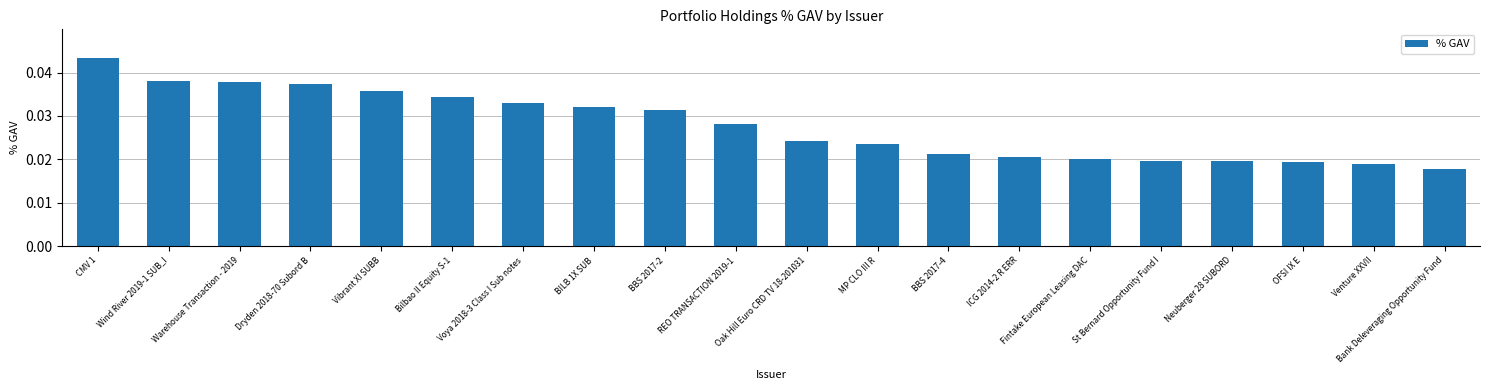

Which label corresponds to the smallest value in the chart?

Bank Deleveraging Opportunity Fund